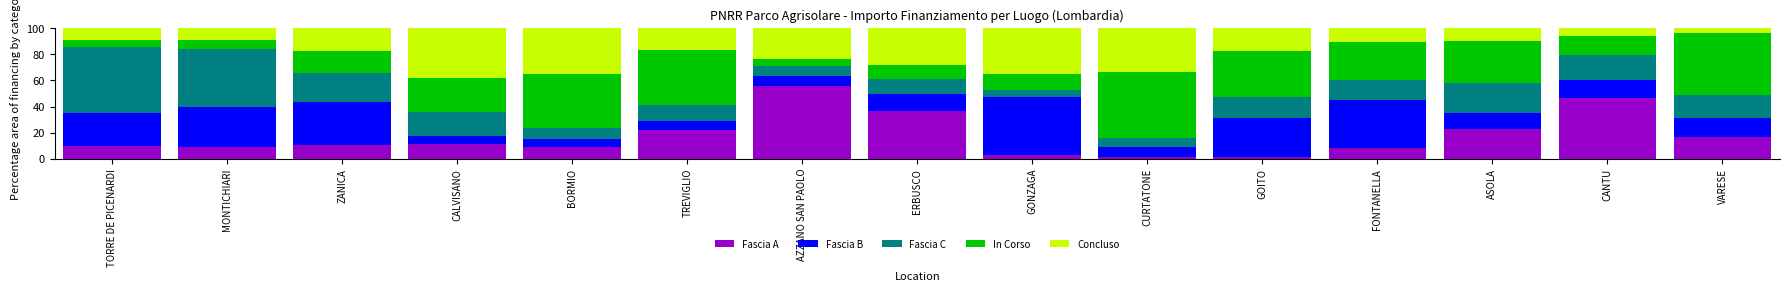

What is the maximum value for Fascia A?

55.6